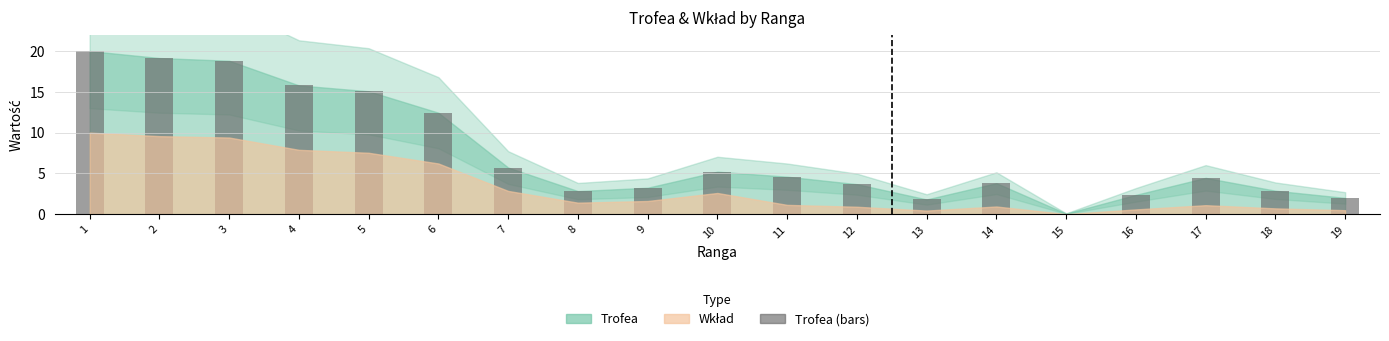

What is the change in value from 7 to 10?

-0.5